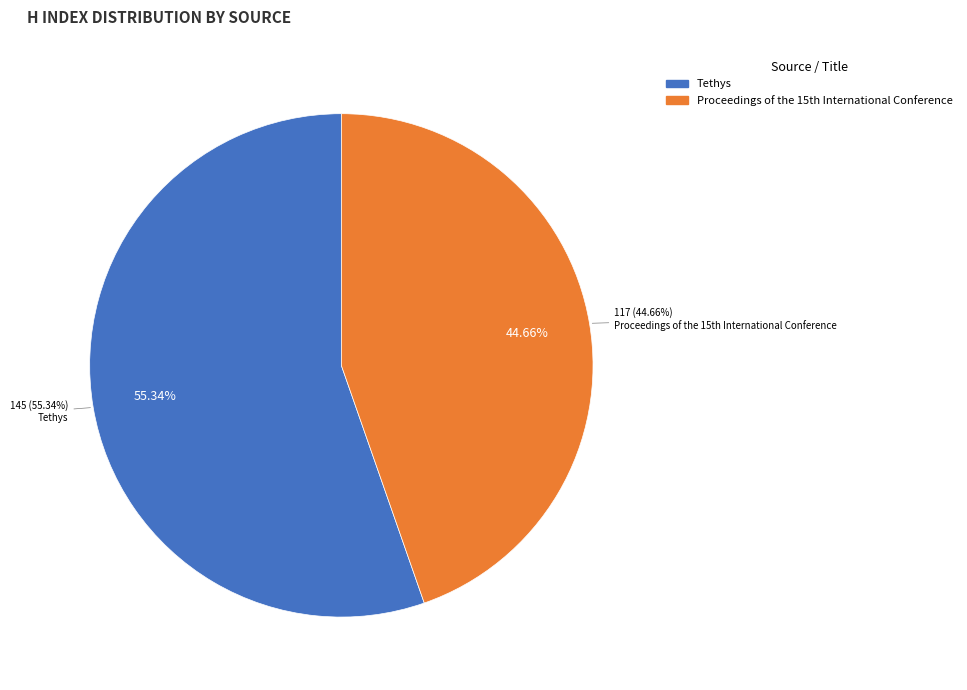

How many slices are in this pie chart?

2